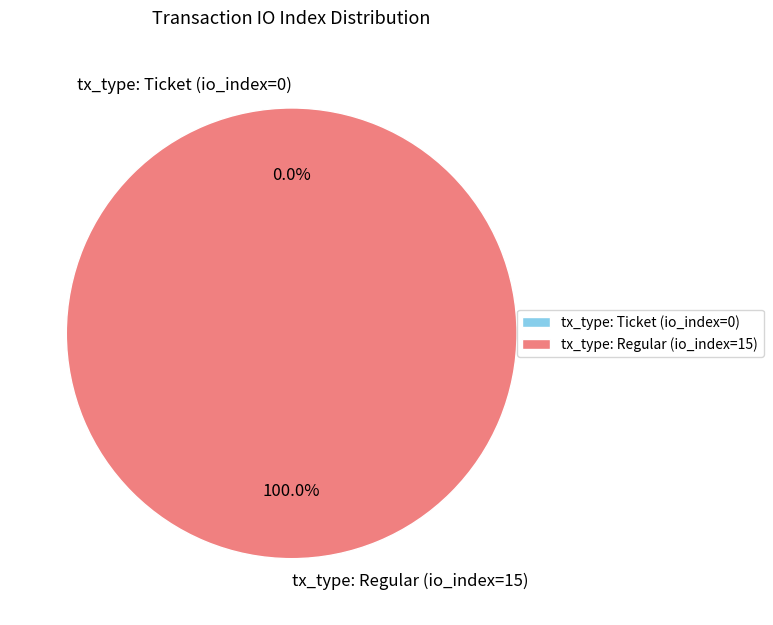

Combined, do tx_type: Ticket (io_index=0) and tx_type: Regular (io_index=15) account for over 50%?

Yes